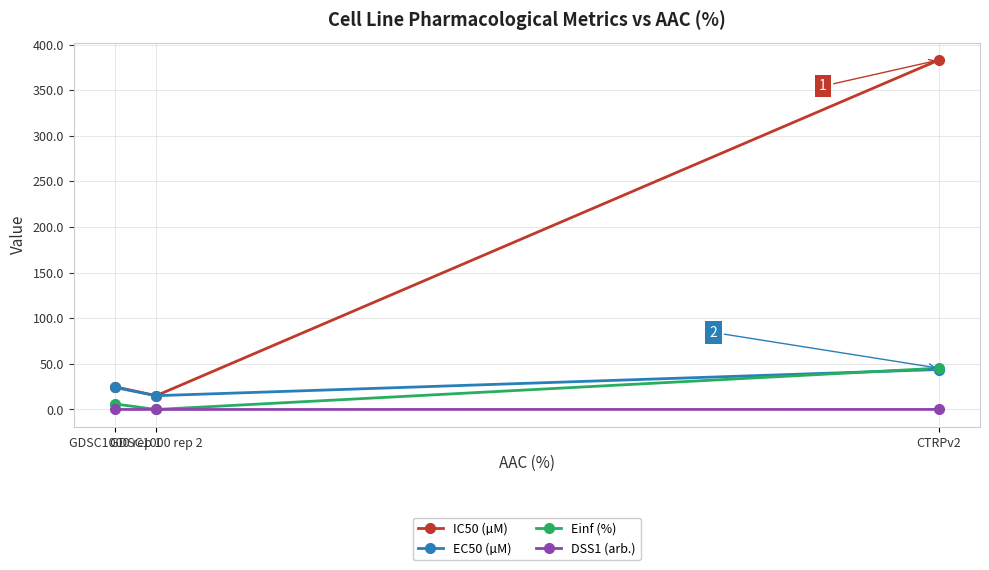

What is the label of the 3rd point from the right?

GDSC1000 rep 1